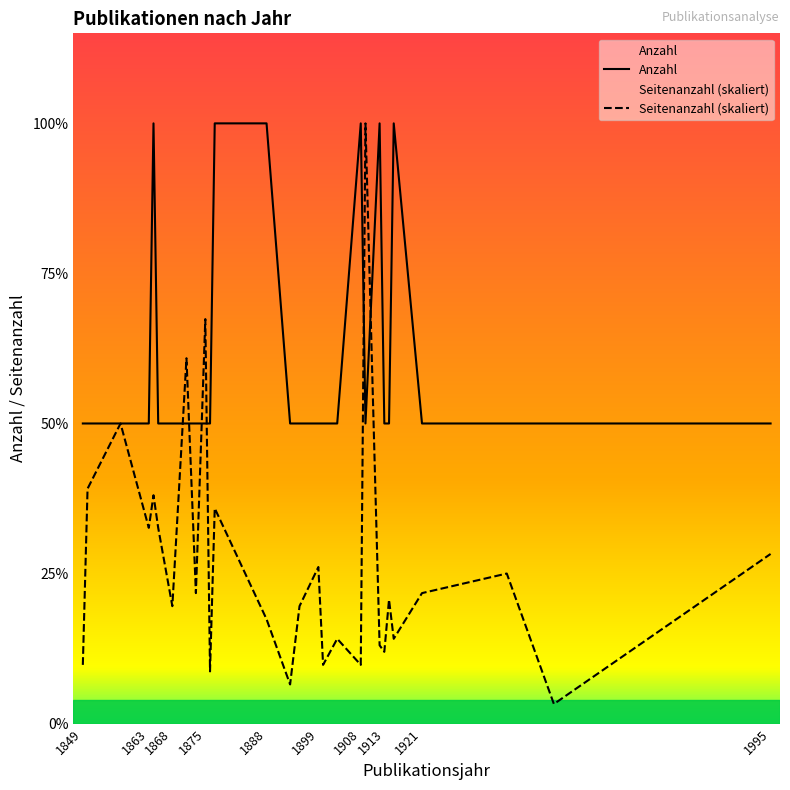

At how many categories does at least one series exceed 0?

28